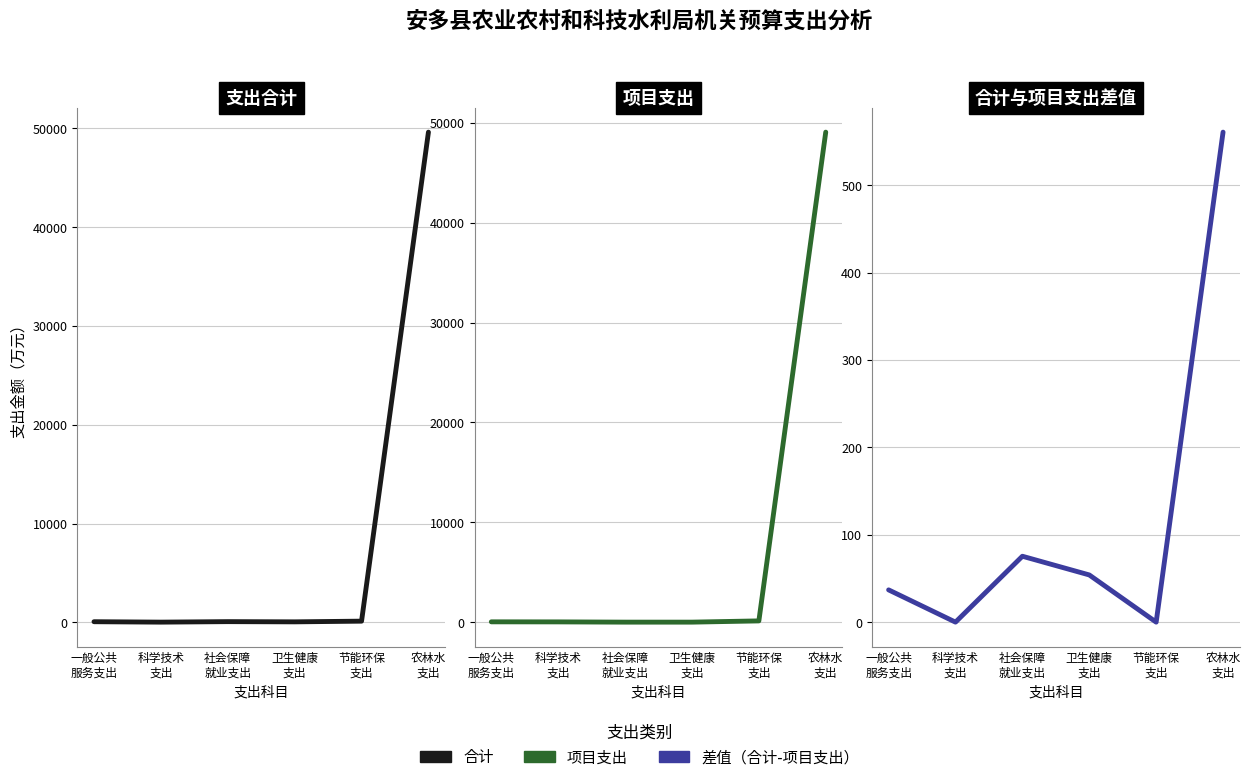

The 项目支出 series shows 27279.4 at 卫生健康
支出. True or false?

False